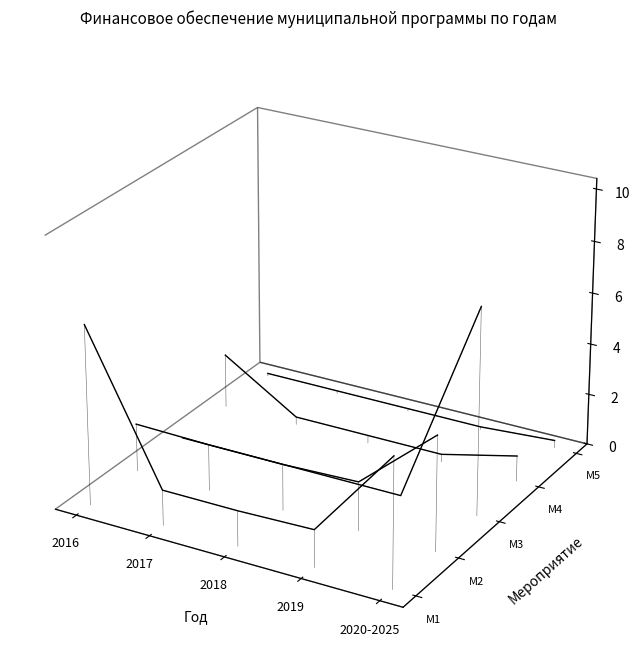

True or false: Мероприятие5 Знаки и оборудование has more than 1 points higher than both neighbors.

False